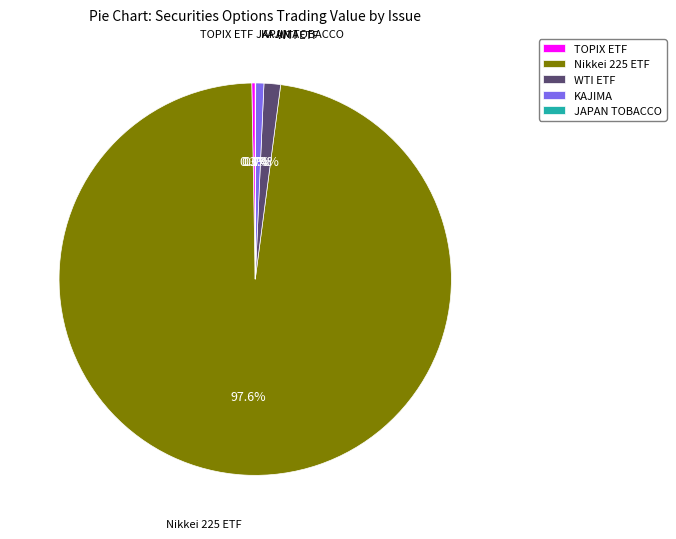

Is there a majority slice in this chart?

Yes